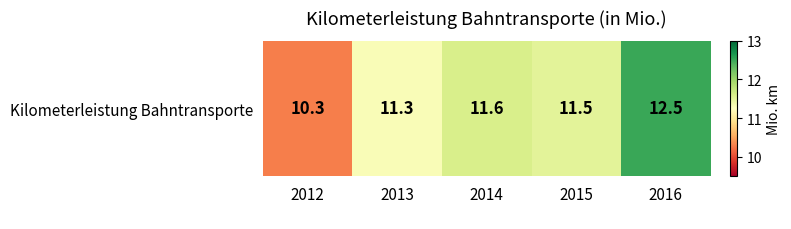

Which has a higher value, 2014 or 2013?

2014